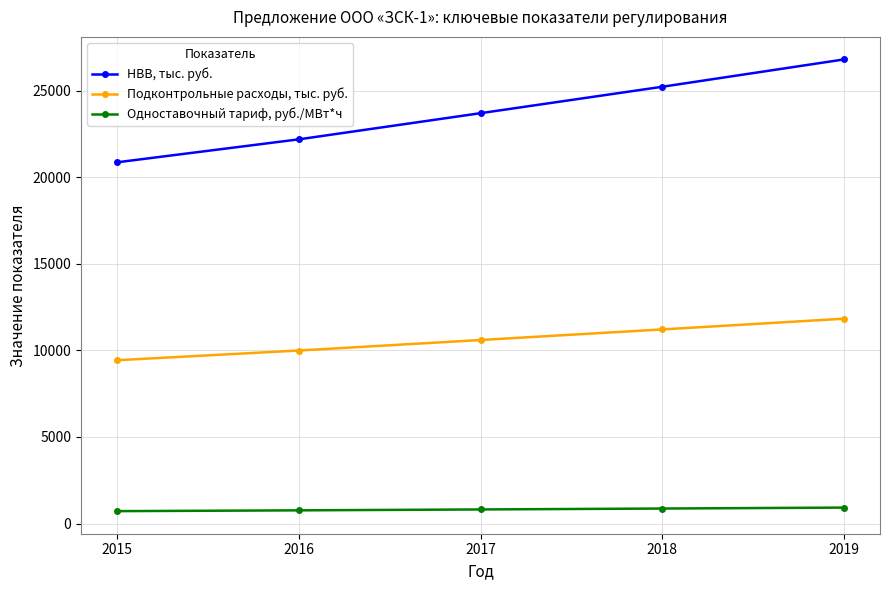

At how many categories does at least one series exceed 16074?

5